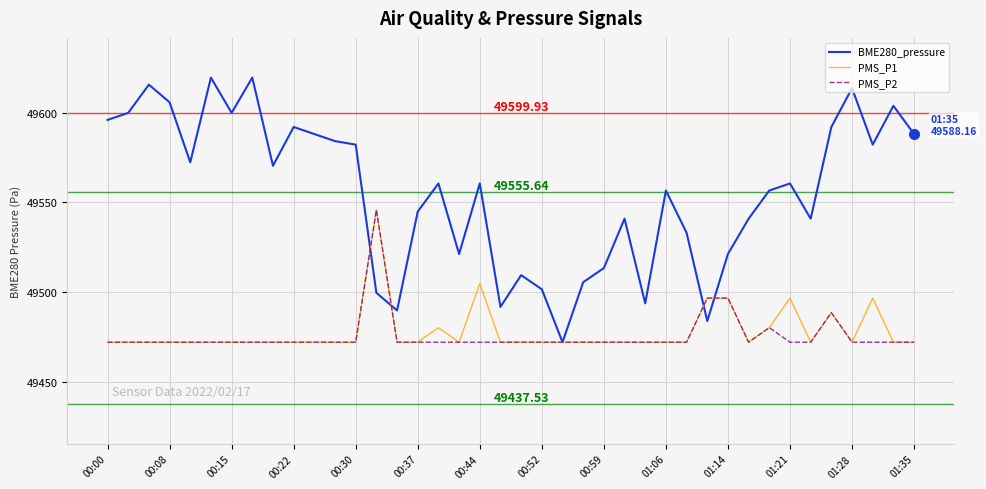

What is the maximum value for BME280_pressure?

49619.7